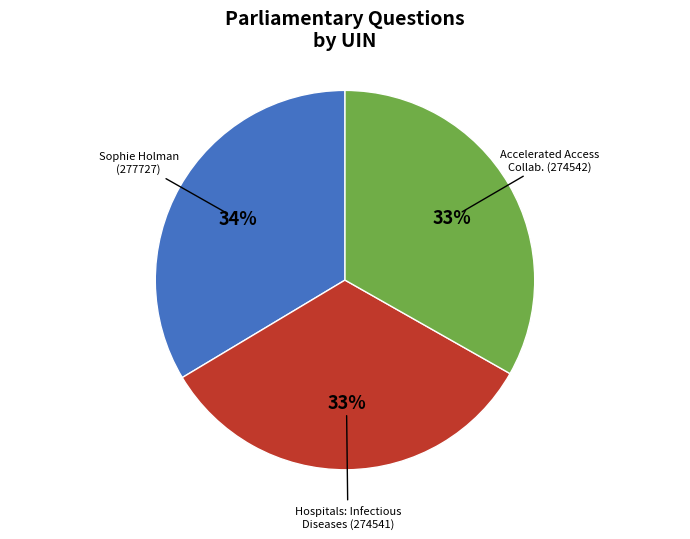

To the nearest percent, what is the average slice percentage?

33%